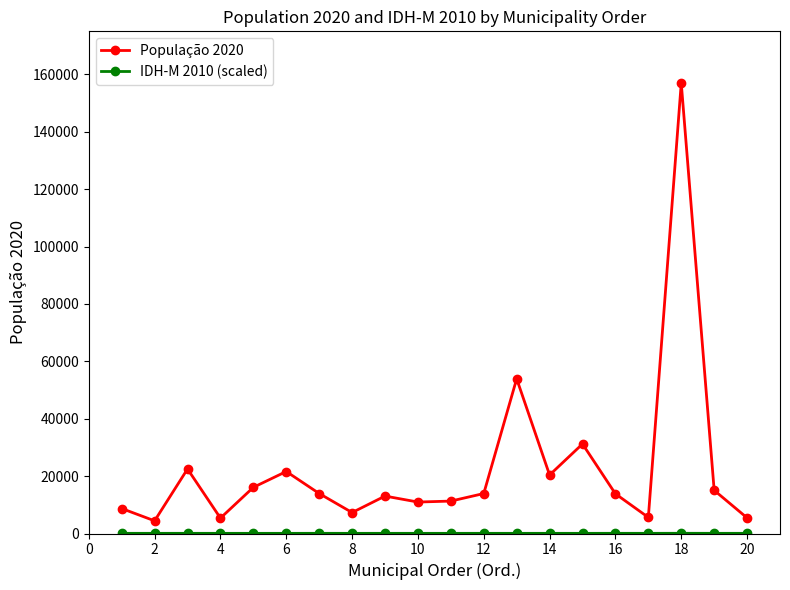

What is the greatest value displayed?

156975.0